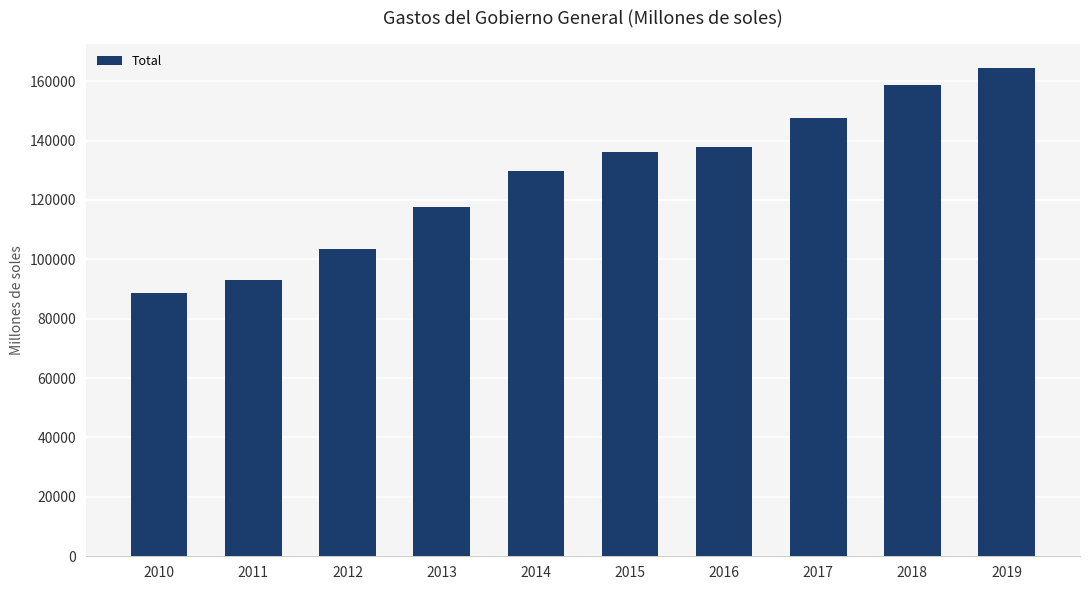

Are the bars horizontal?

No